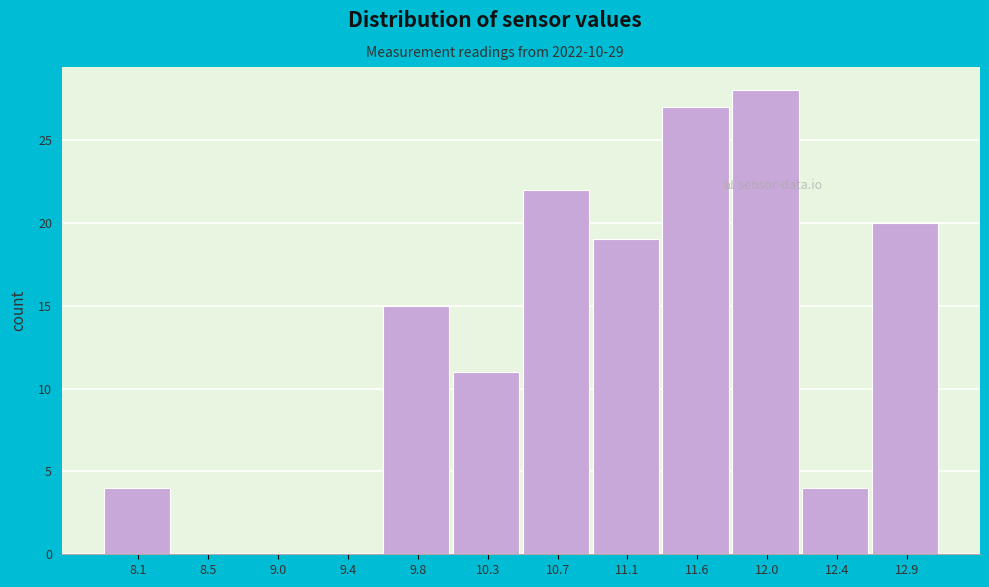

Reading left to right, what are all the values shown in this chart?

8.1=4	8.5=0	9.0=0	9.4=0	9.8=15	10.3=11	10.7=22	11.1=19	11.6=27	12.0=28	12.4=4	12.9=20